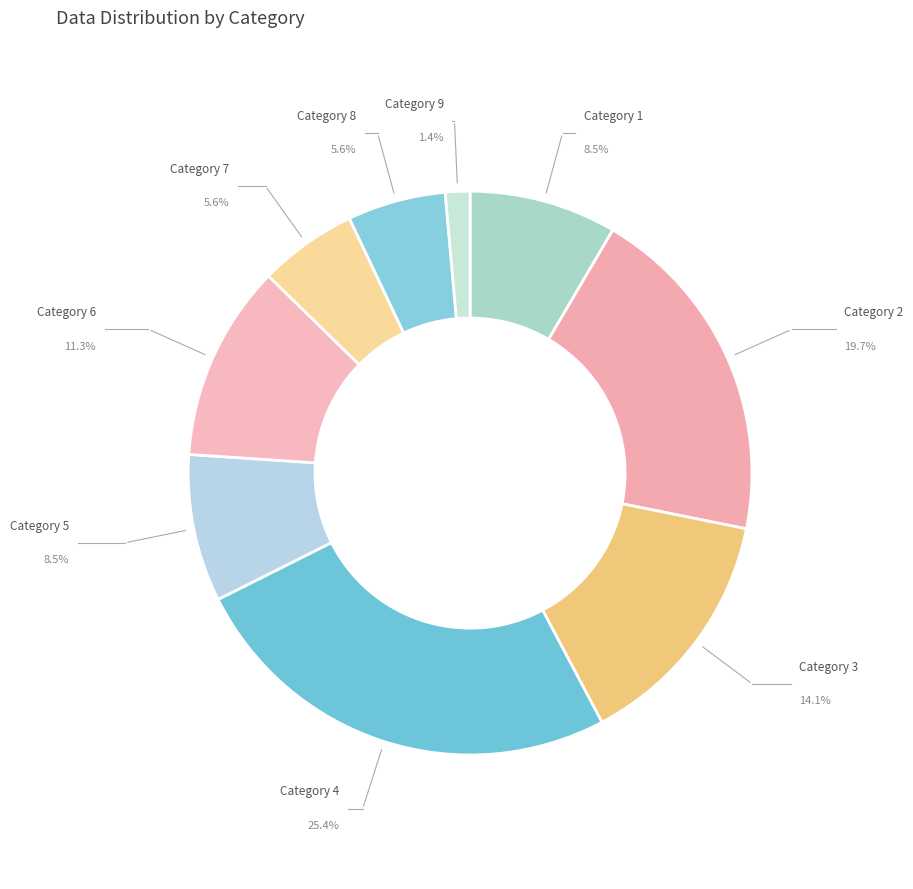

To the nearest percent, what is the average slice percentage?

11%